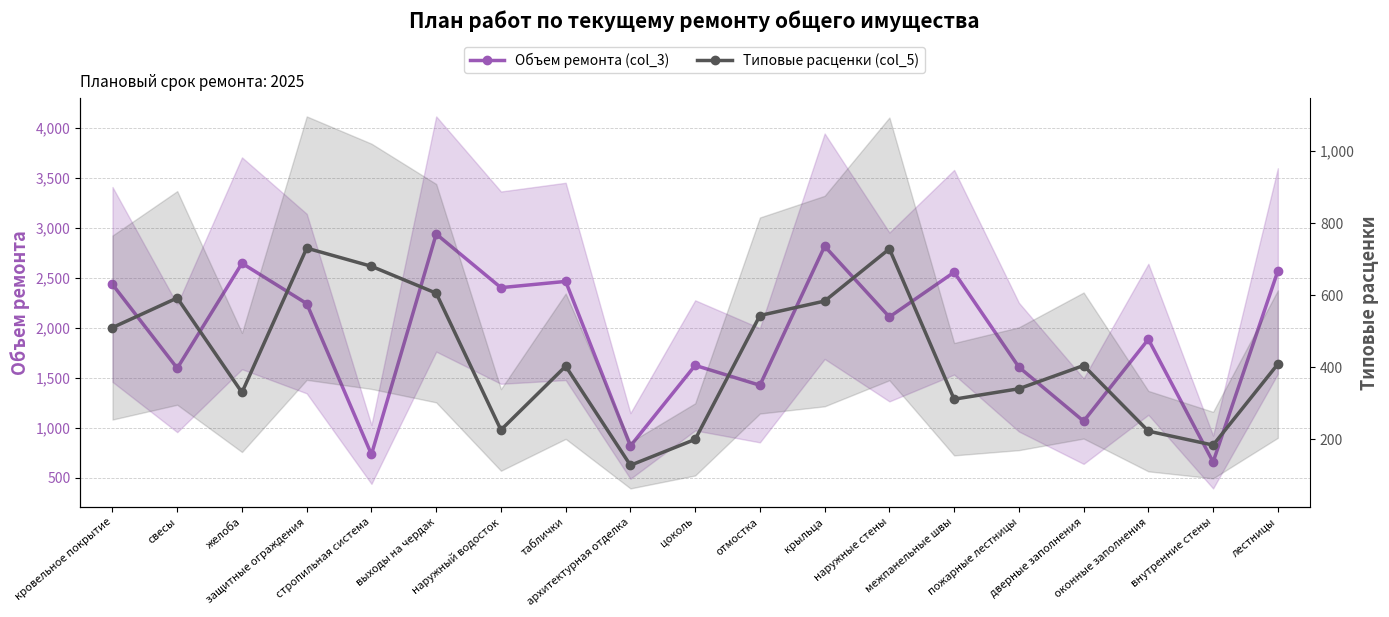

What is the difference between the maximum and minimum values in the Объем ремонта (col_3) series?

2279.5